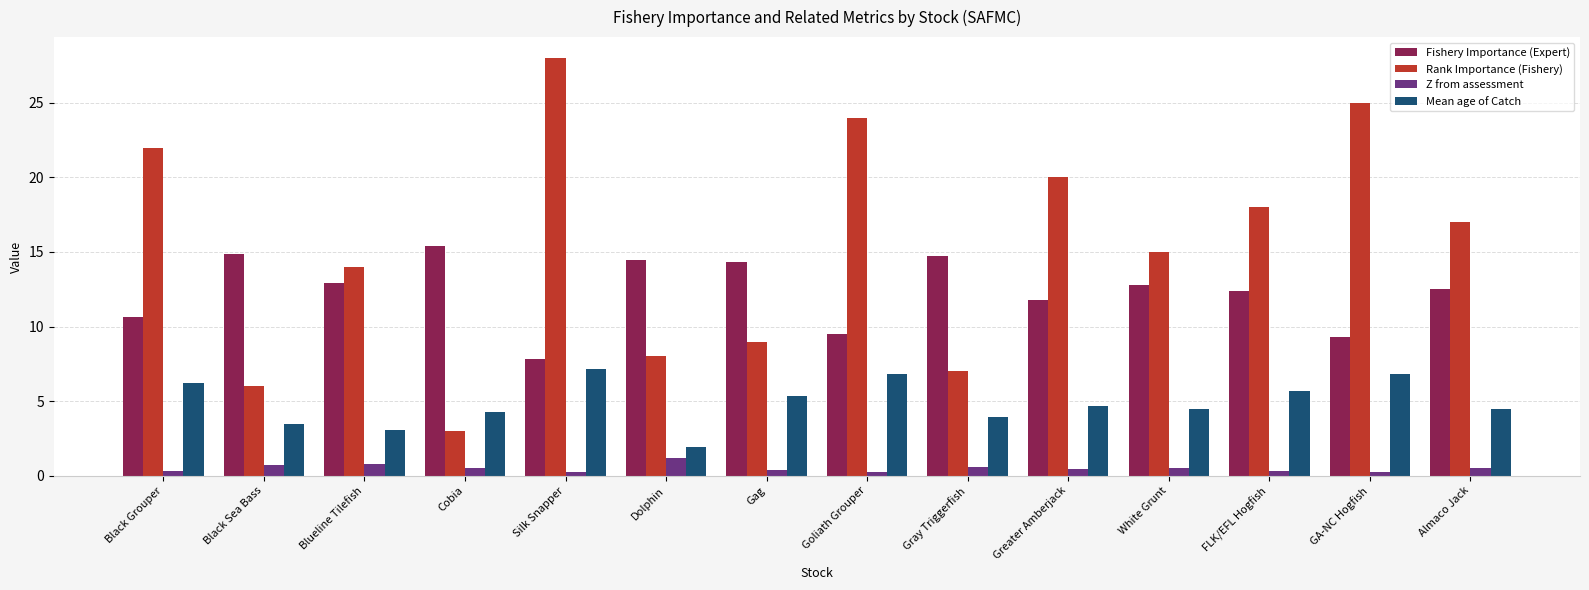

The Mean age of Catch series shows 4.5 at Almaco Jack. True or false?

True